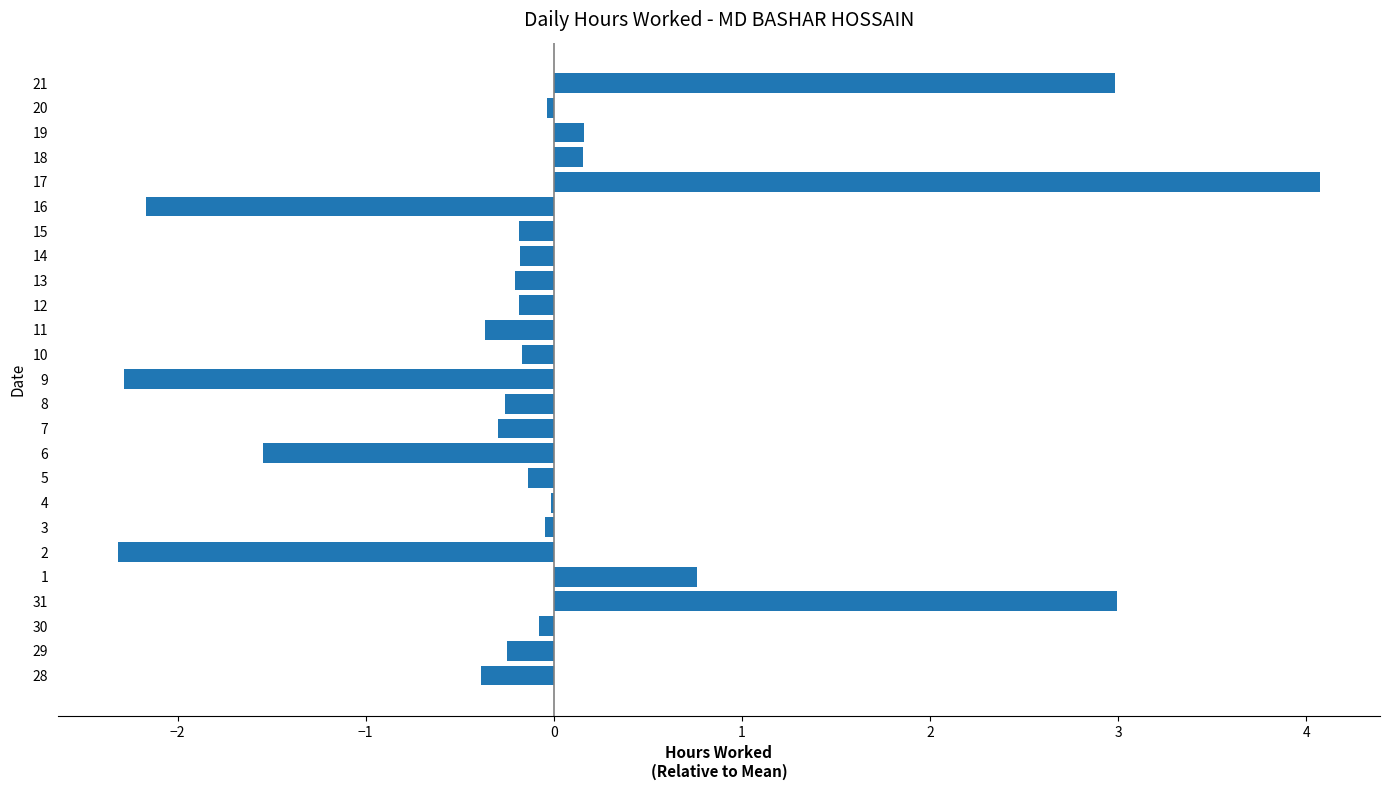

Are the bars grouped side by side (vs. stacked)?

No